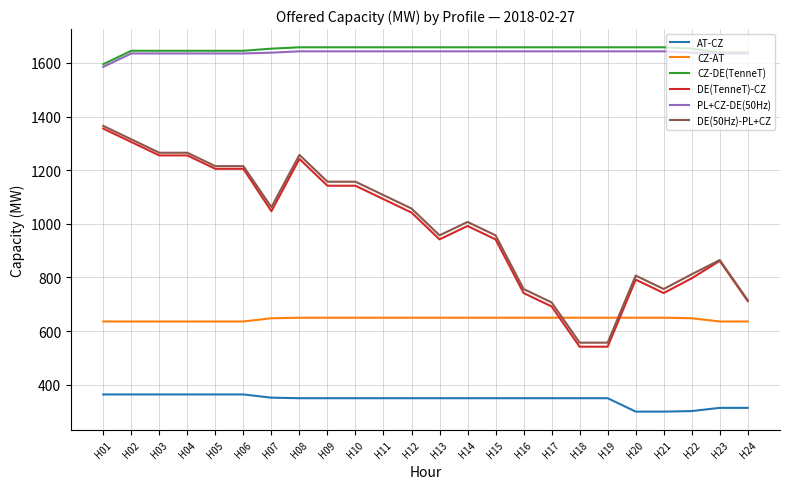

True or false: AT-CZ has a value of 350 at H14.

True